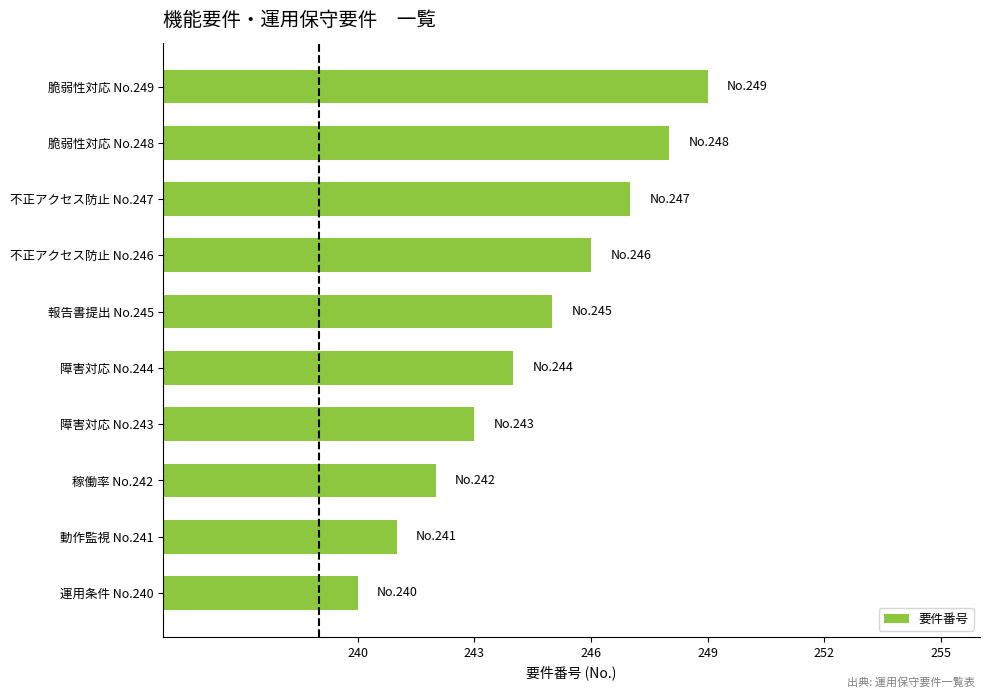

Between 障害対応 No.244 and 稼働率 No.242, which is larger?

障害対応 No.244